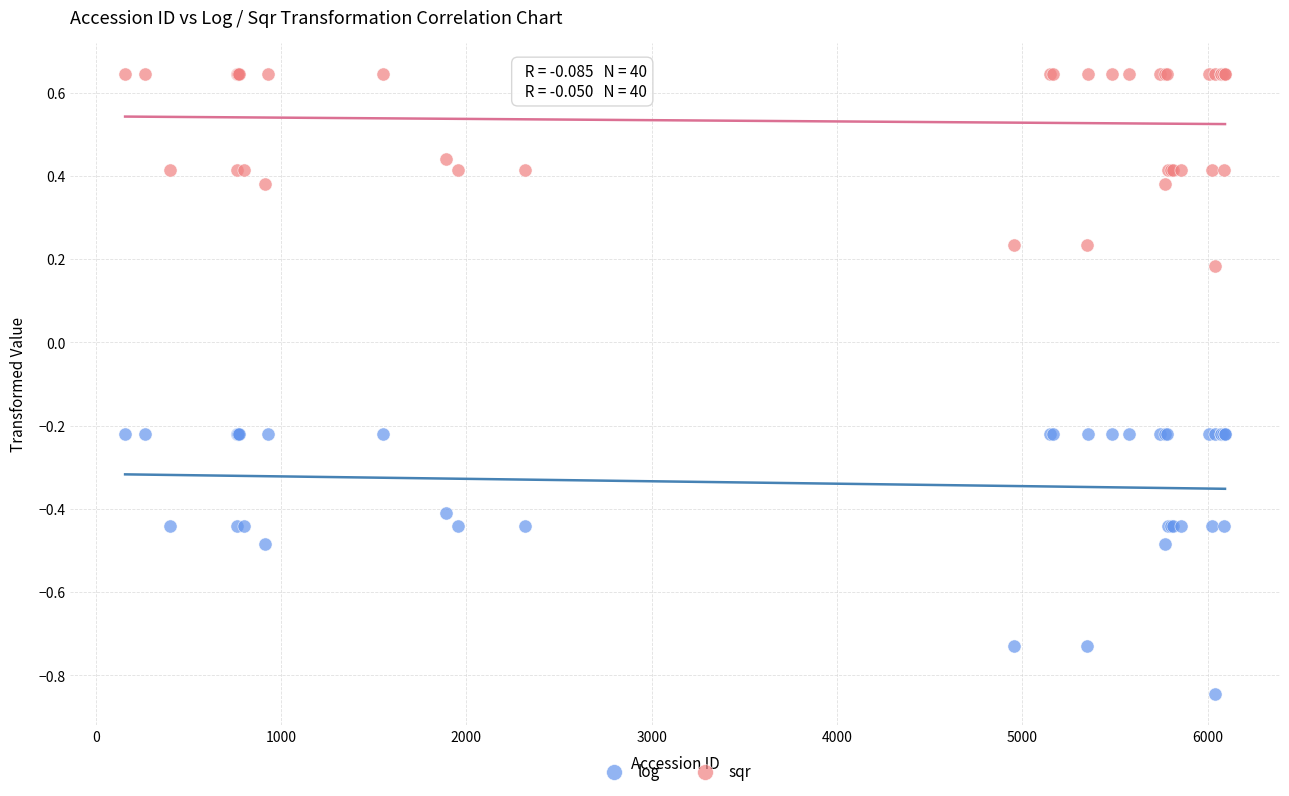

What is the X range (max minus min) for the scatter plot?

5935.0